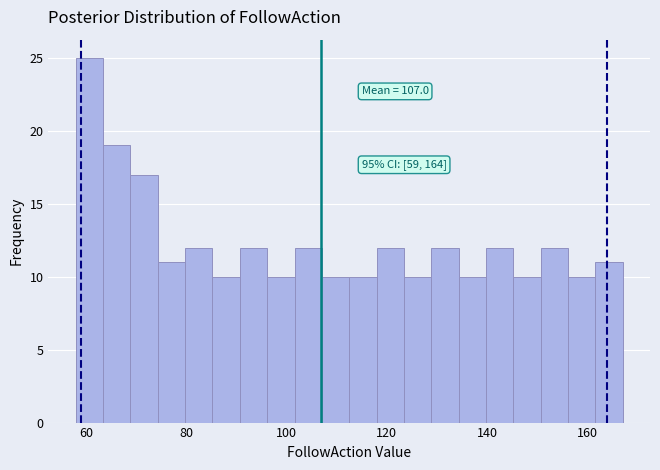

Around what value on the x-axis is the tallest bar? Give the approximate position of its centre, as read against the axis.

60